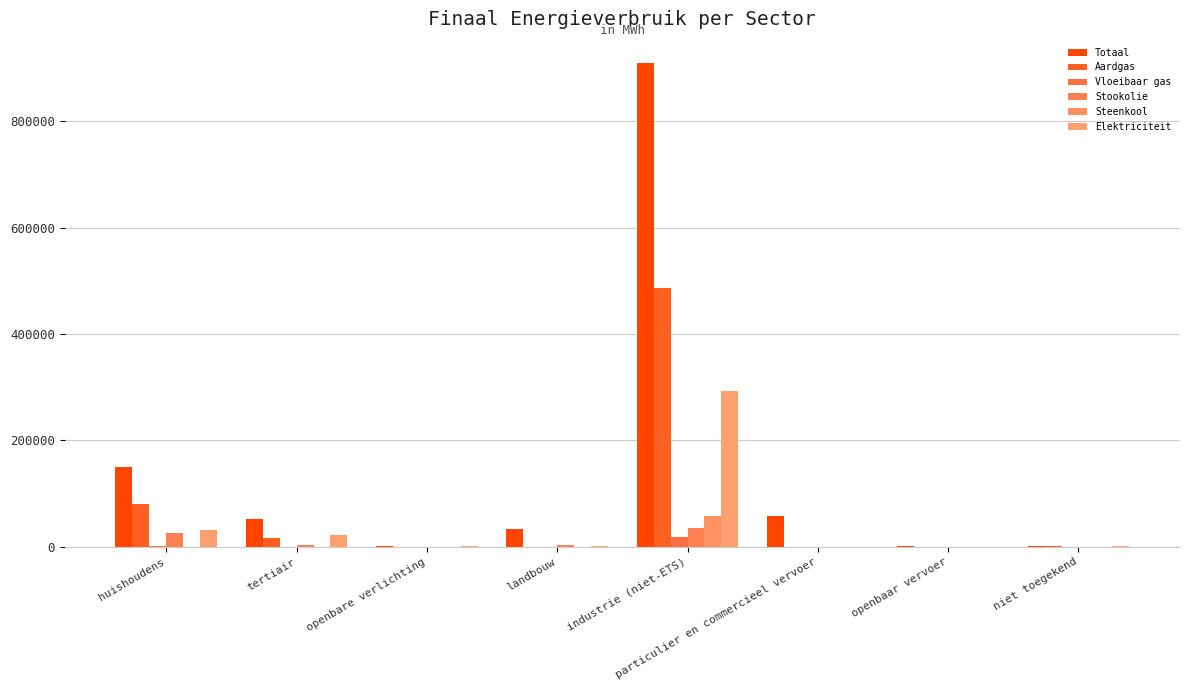

How many groups of bars are there?

8